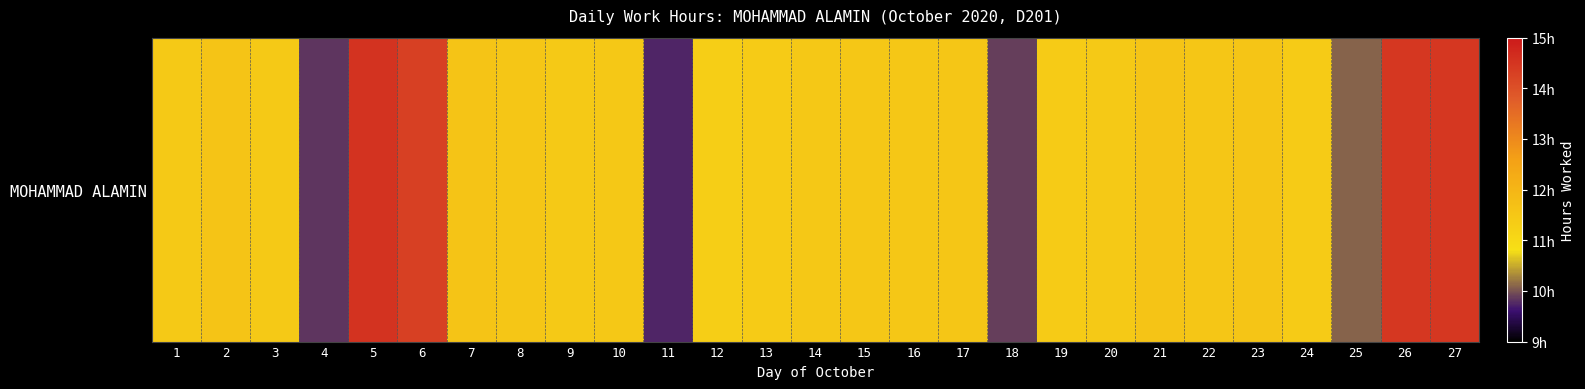

Count the number of data series in this chart.

1